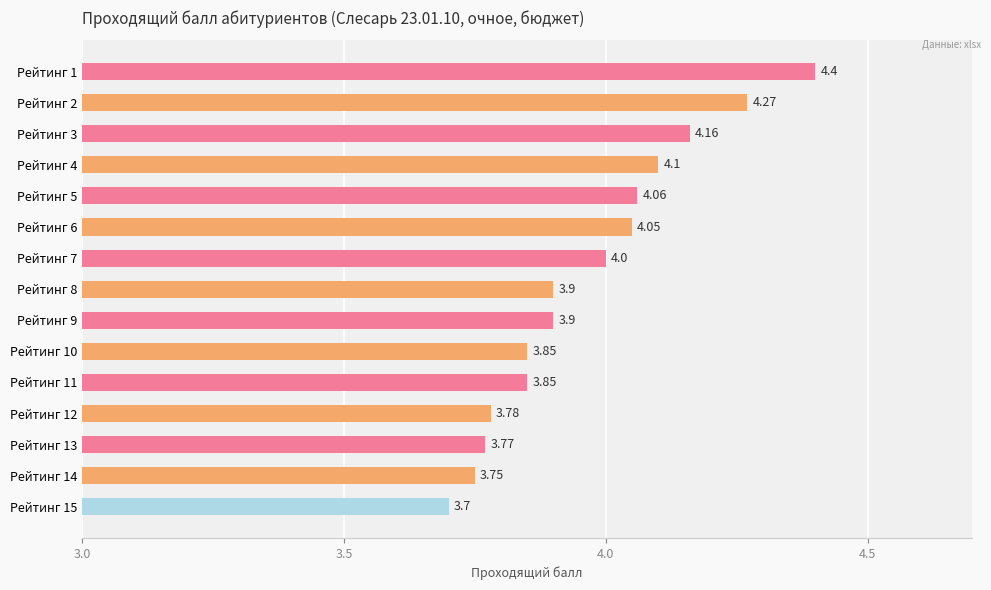

What is the average value?

4.0